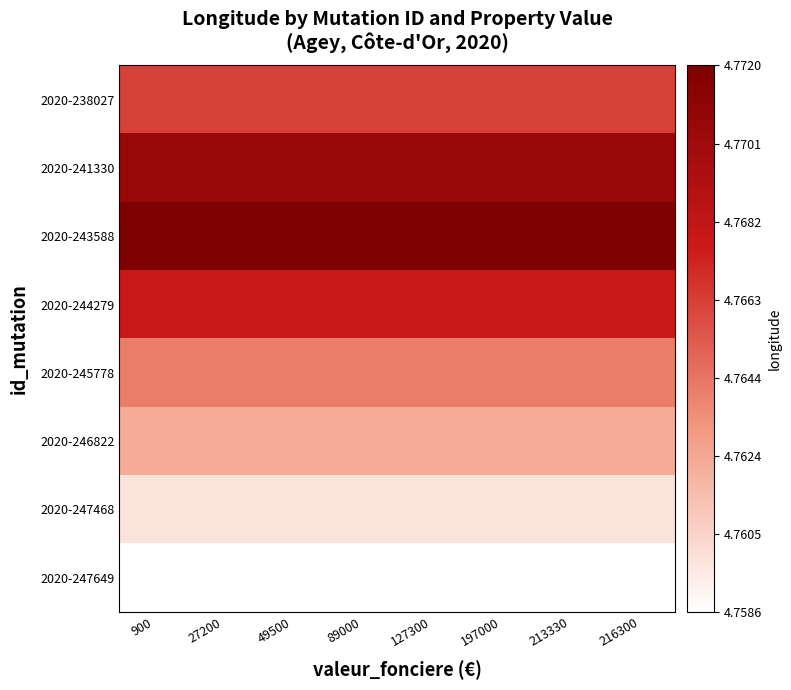

At which category is the sum across all series the highest?

900